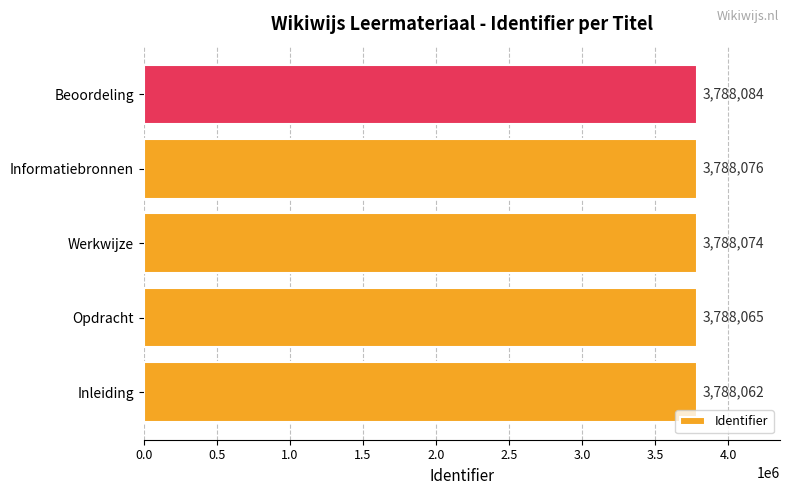

What is the difference between the second highest and second lowest values?

11